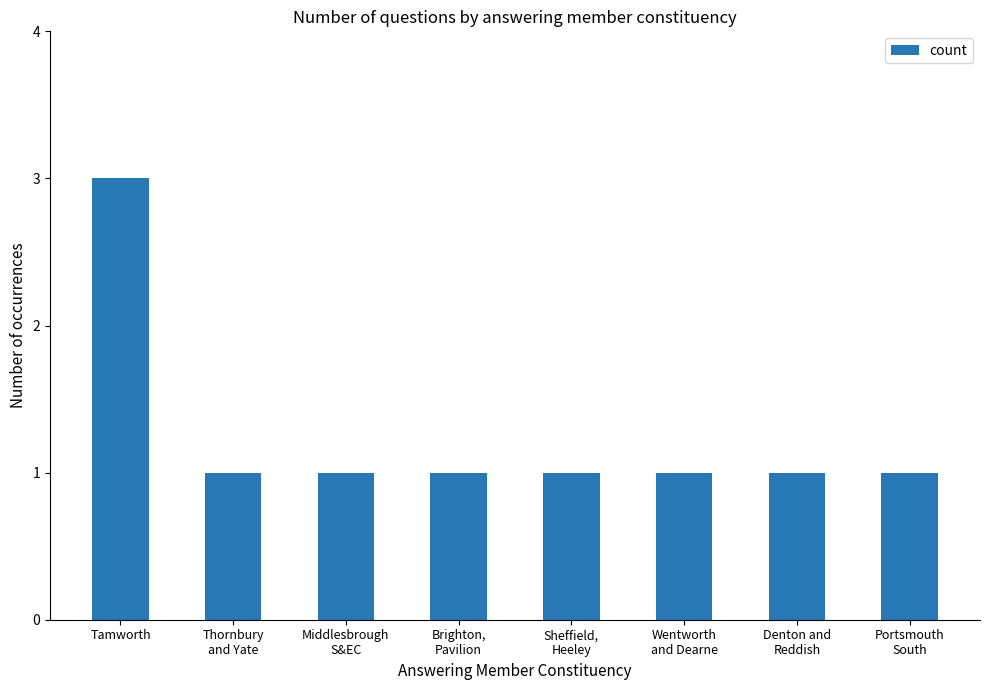

Reading left to right, extract all data points from this chart.

Tamworth=3	Thornbury
and Yate=1	Middlesbrough
S&EC=1	Brighton,
Pavilion=1	Sheffield,
Heeley=1	Wentworth
and Dearne=1	Denton and
Reddish=1	Portsmouth
South=1